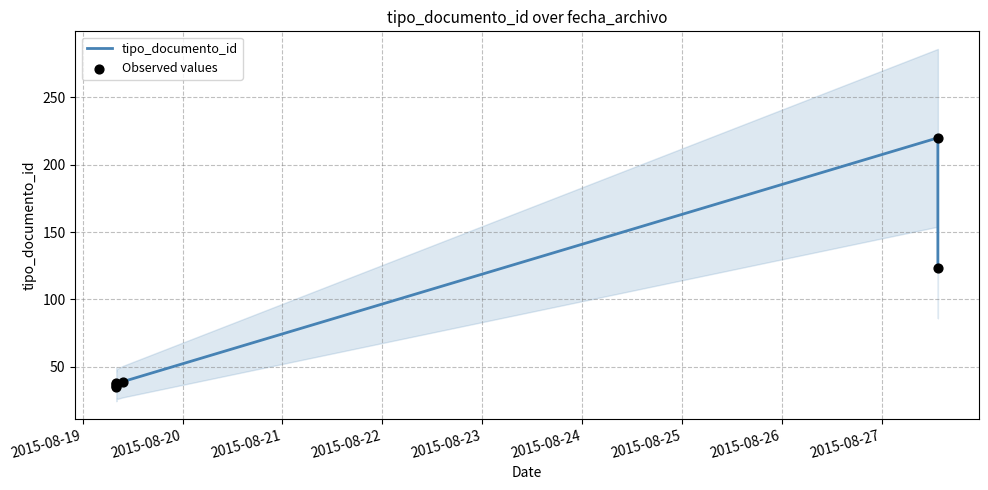

At how many categories does at least one series exceed 60?

2